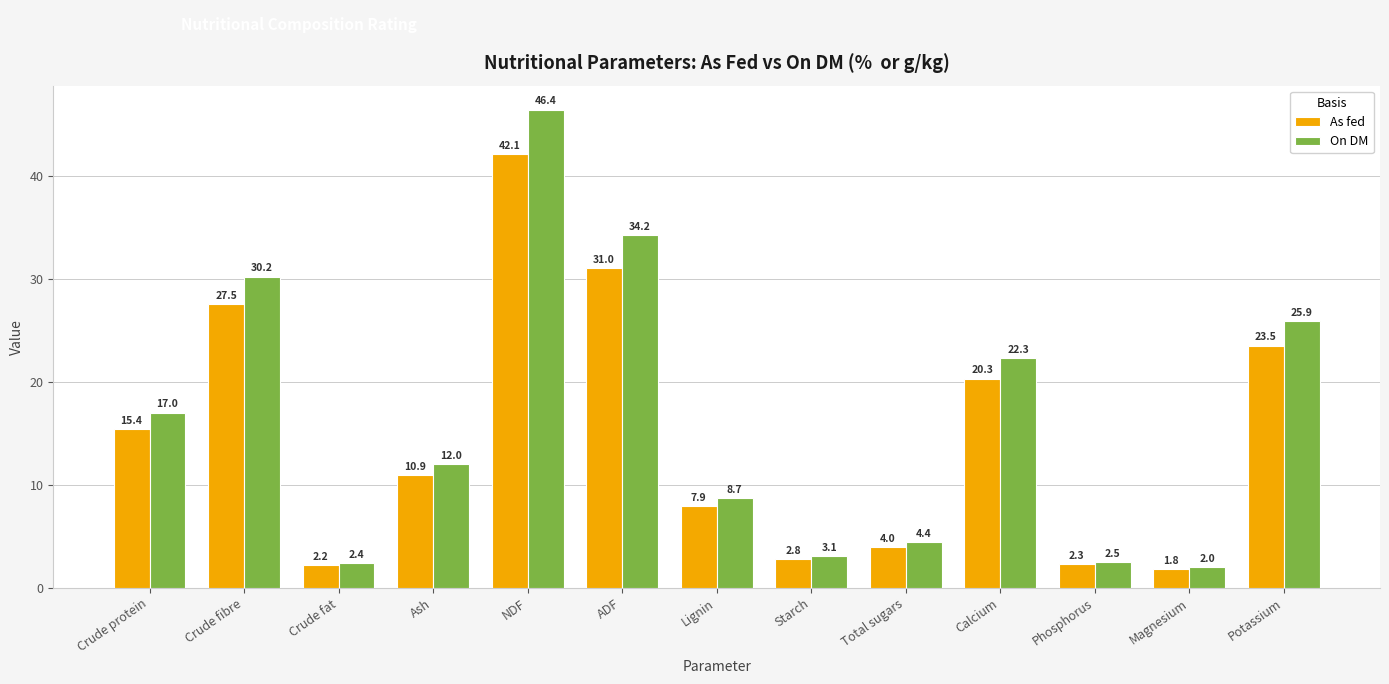

The value of As fed at Total sugars is 4.0. True or false?

True